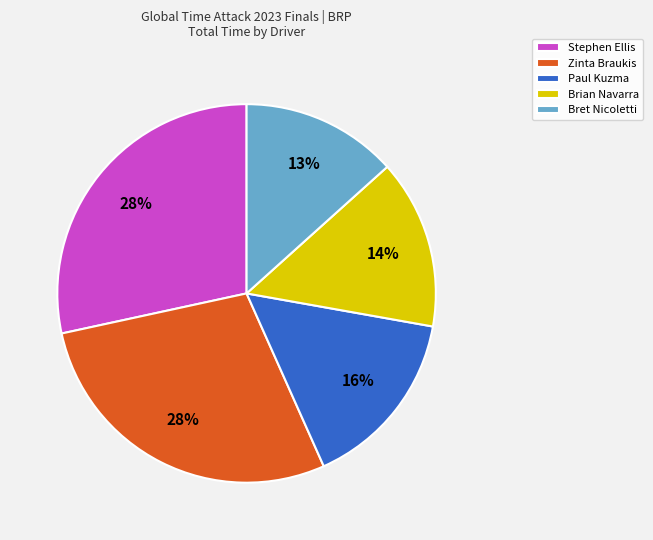

Is the sum of Bret Nicoletti and Paul Kuzma greater than half?

No